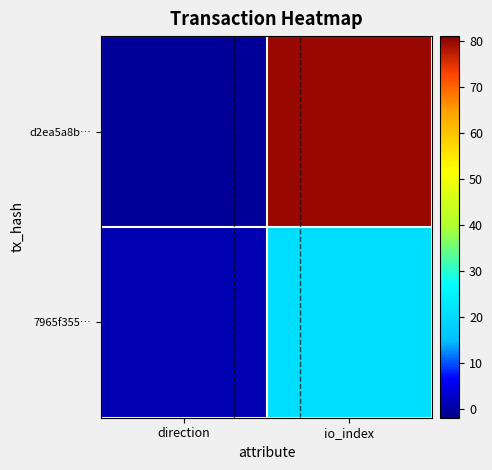

List the series in order of their overall mean, lowest first.

7965f355…, d2ea5a8b…